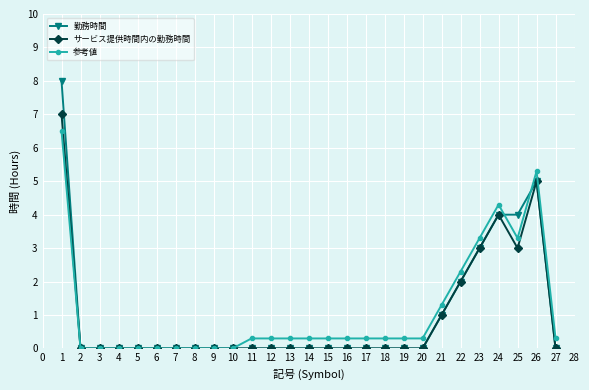

How many lines are shown in the chart?

3